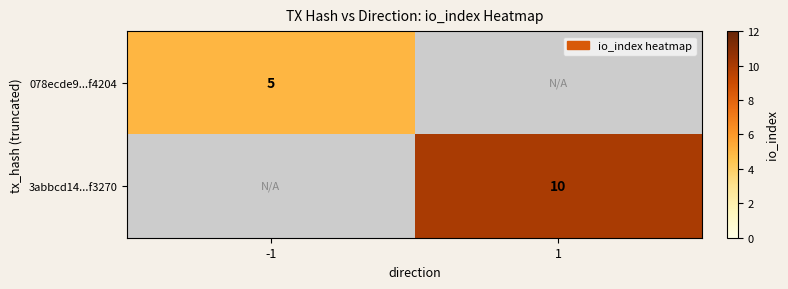

The 078ecde9...f4204 series shows 2 at -1. True or false?

False